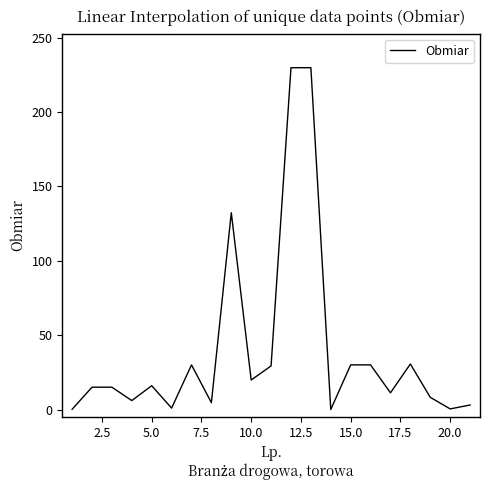

How many interior local valleys (lower than both neighbors) does the data have?

7